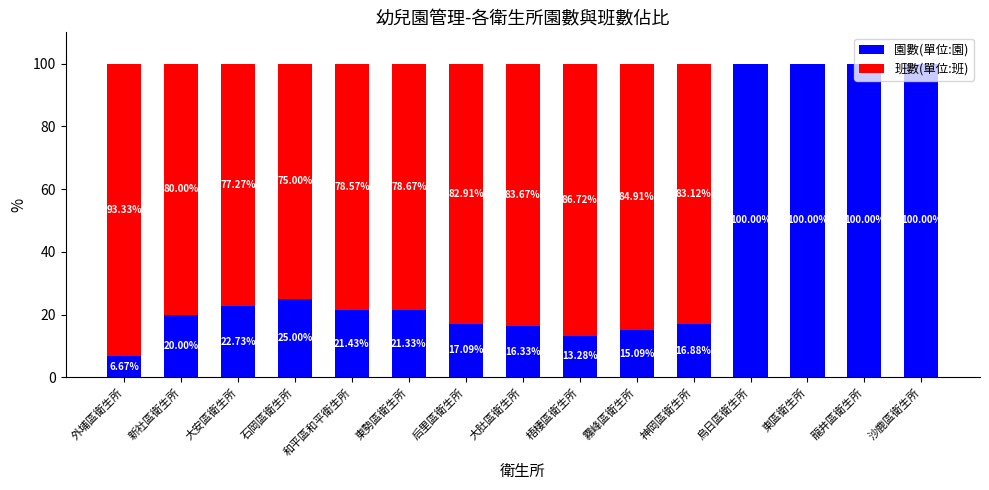

What is the sum of the 園數(單位:園) values at 新社區衛生所 and 后里區衛生所?

37.1